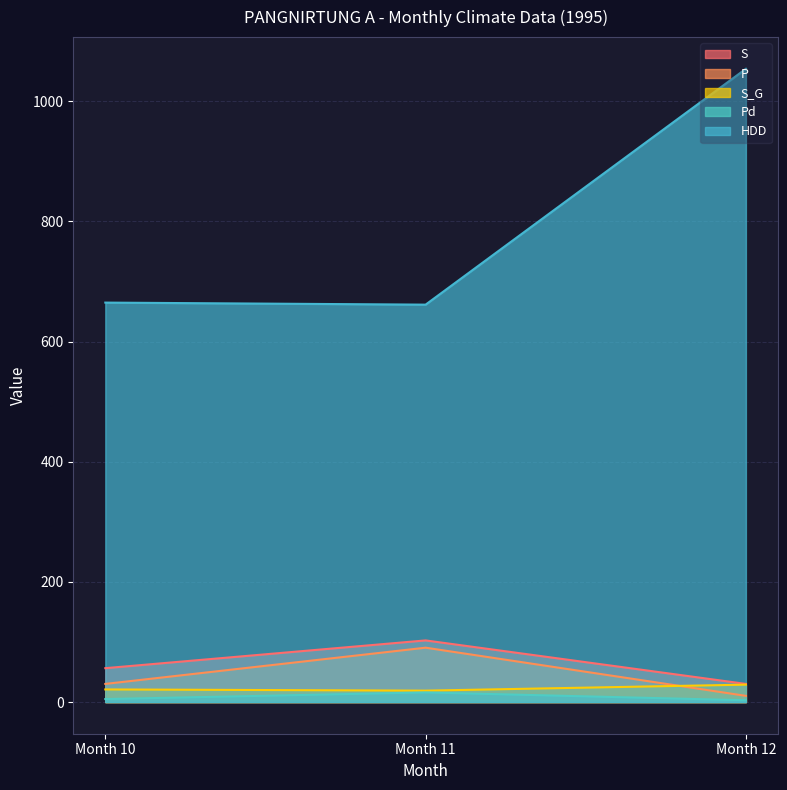

Read the Pd value at Month 10.

5.0